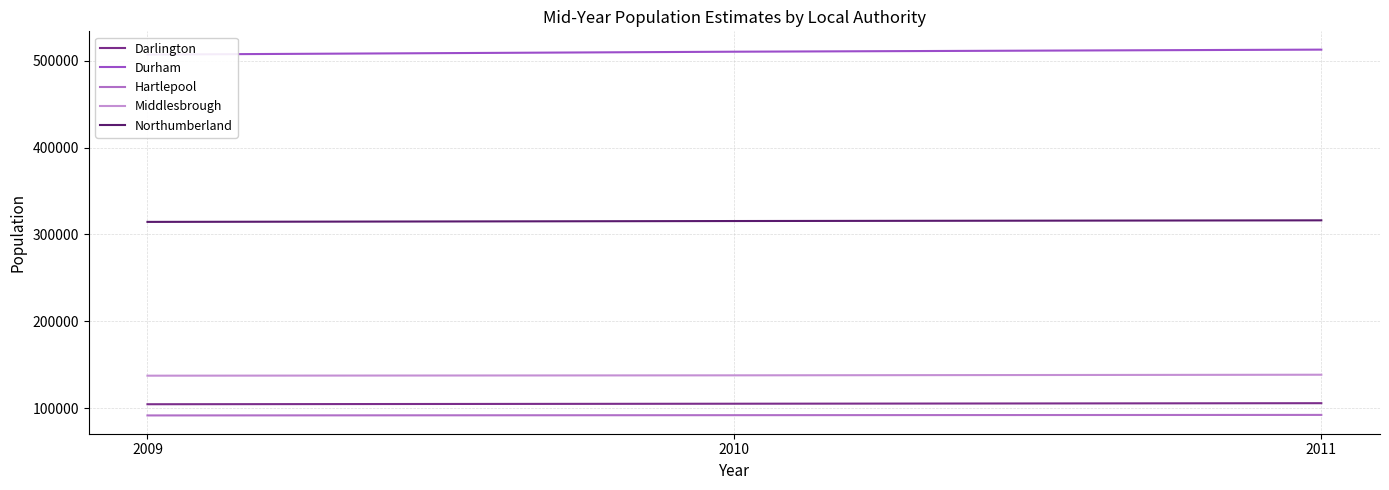

What is the approximate value of Durham at 2011, to the nearest 100?

513000